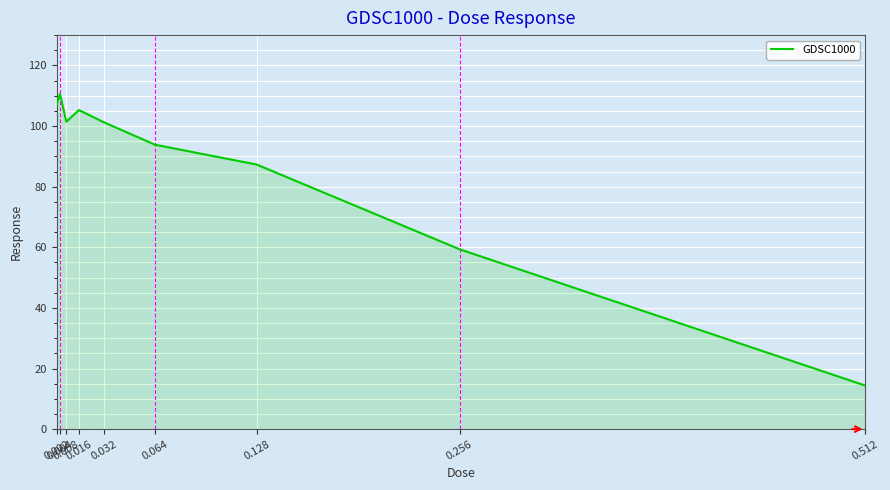

What is the sum of all values?

780.4